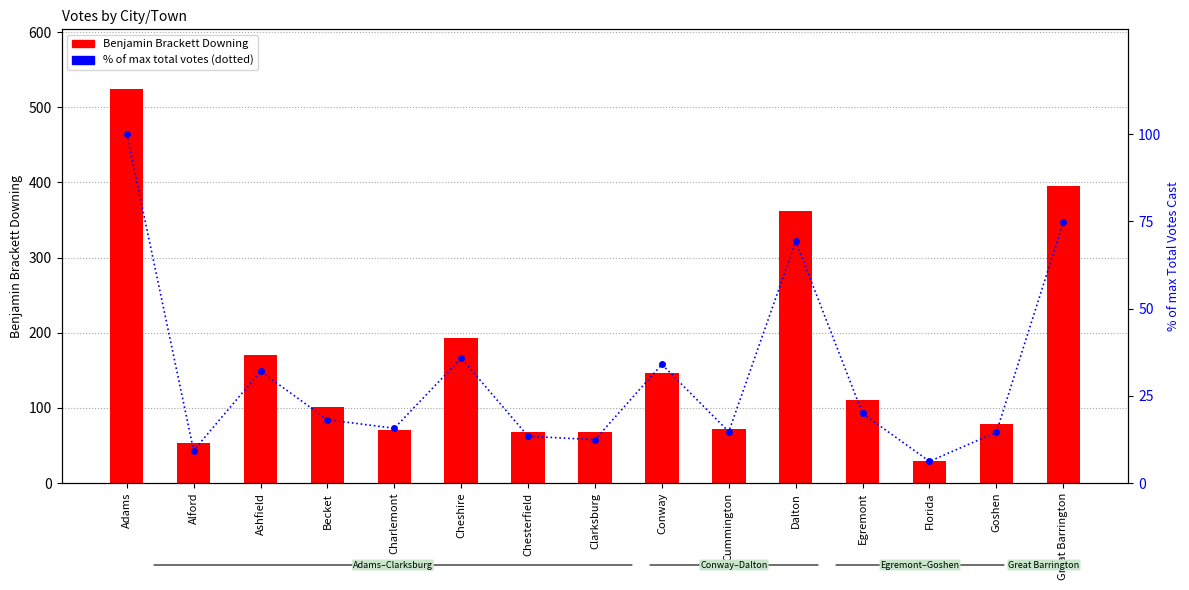

What is the label of the 4th bar from the left?

Becket